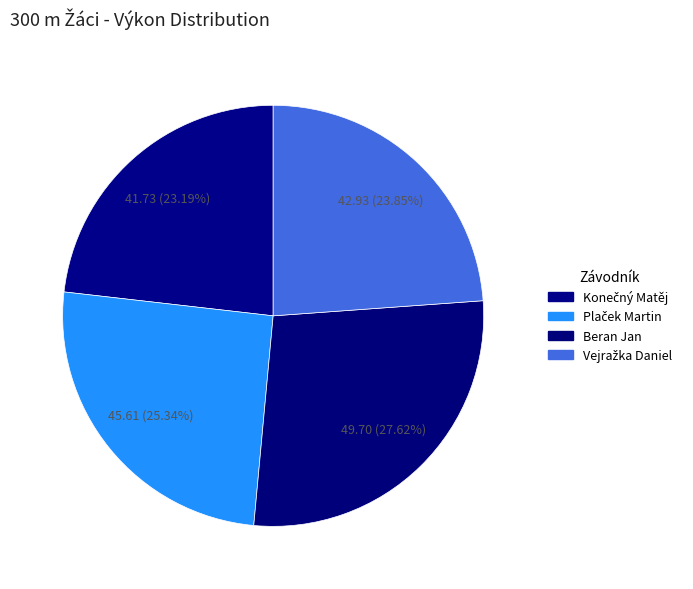

How many segments does this pie chart have?

4